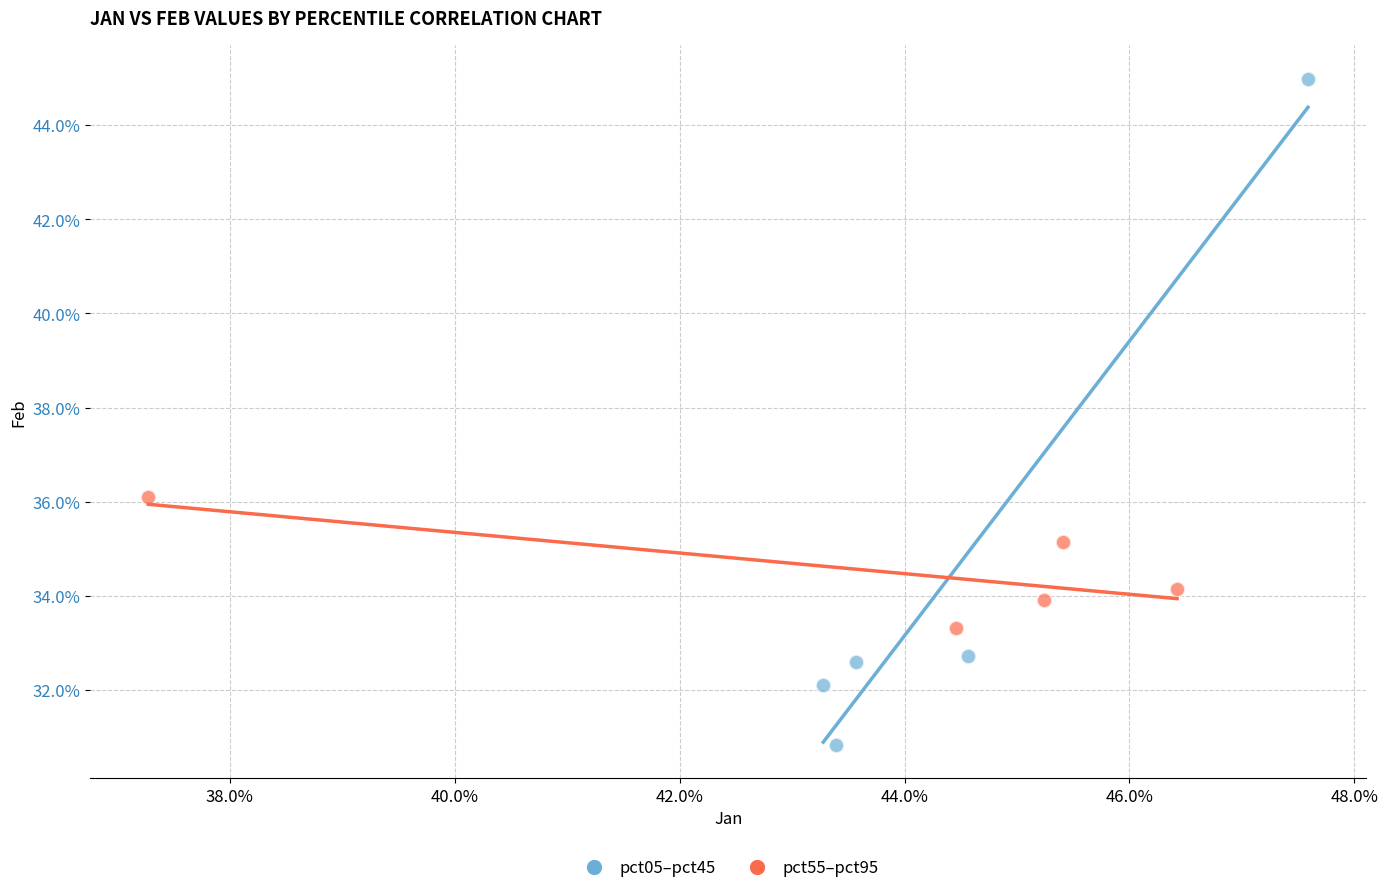

Which series contains the highest Y value?

pct05–pct45